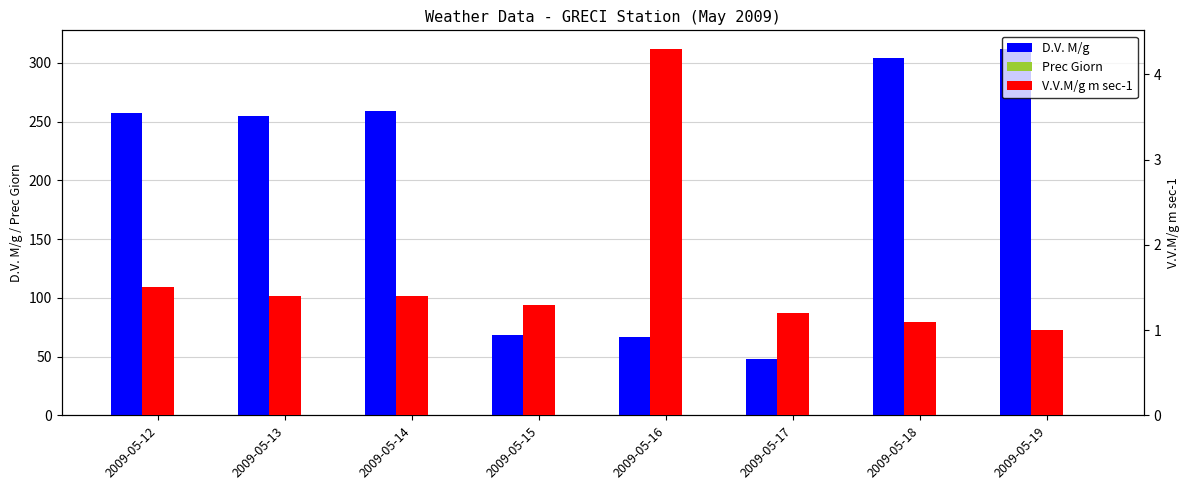

Does the chart contain any negative values?

No